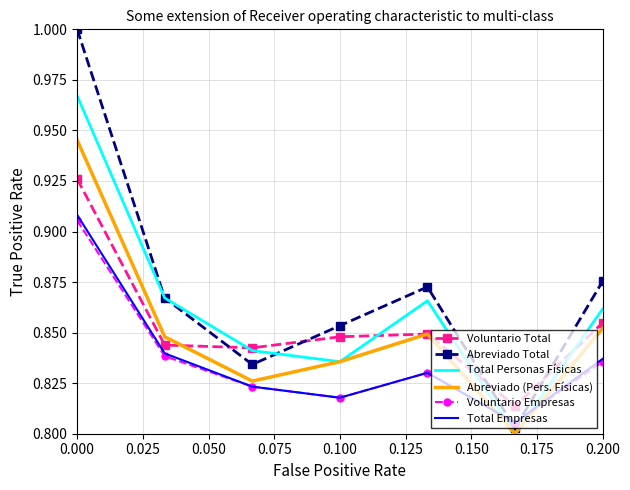

True or false: Total Empresas and Total Personas Físicas intersect in this chart.

True